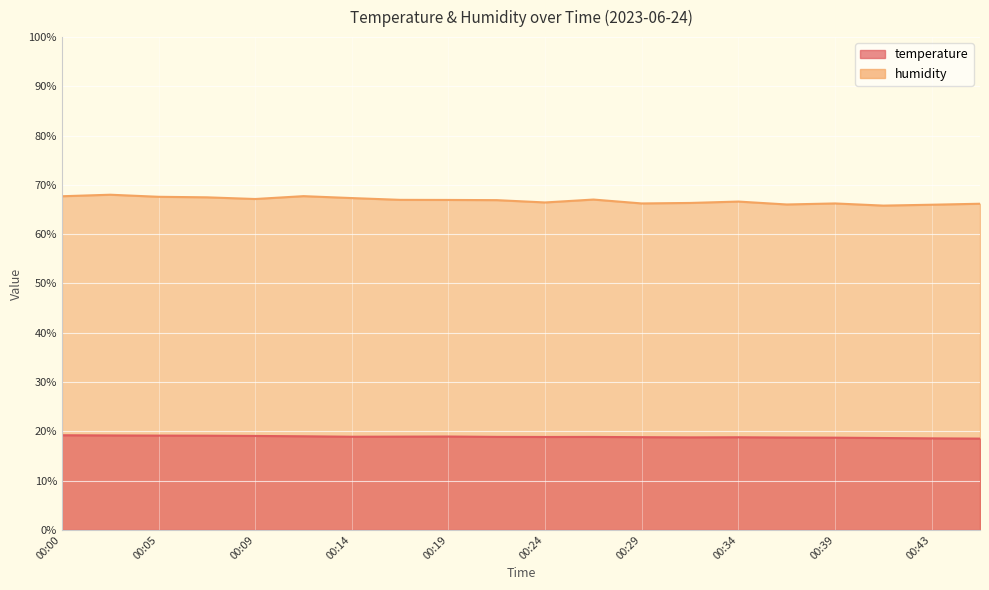

What is the spread (max minus min) of values at 00:34?

47.8